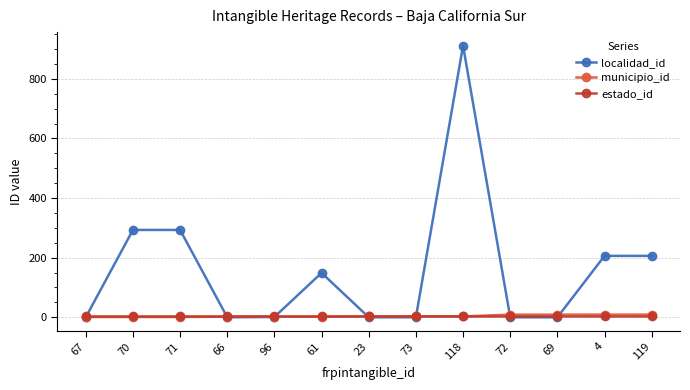

Is it true that localidad_id equals 0 at 69?

True